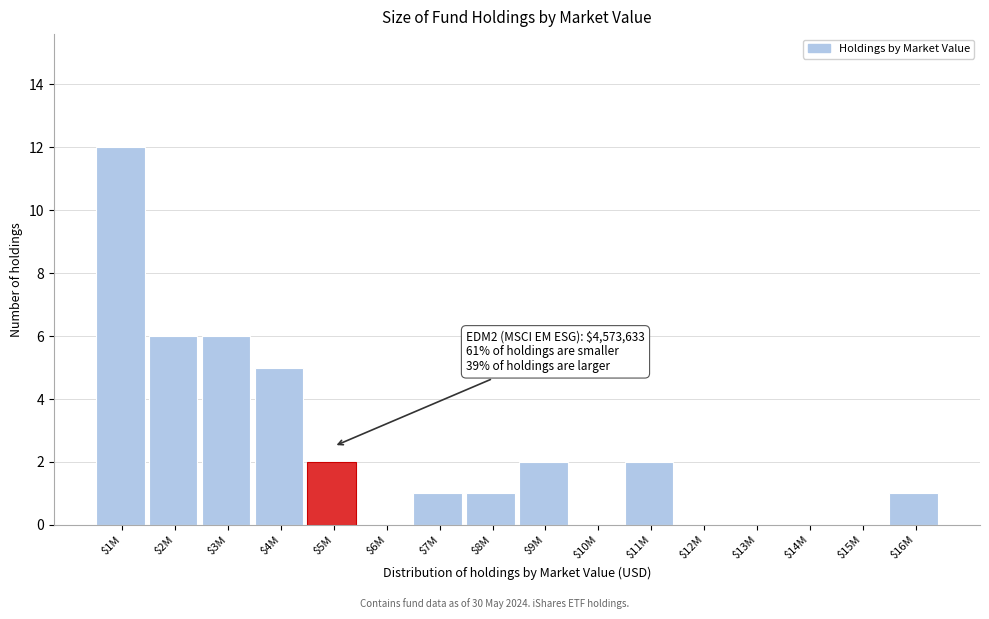

What is the sum of all values?

38